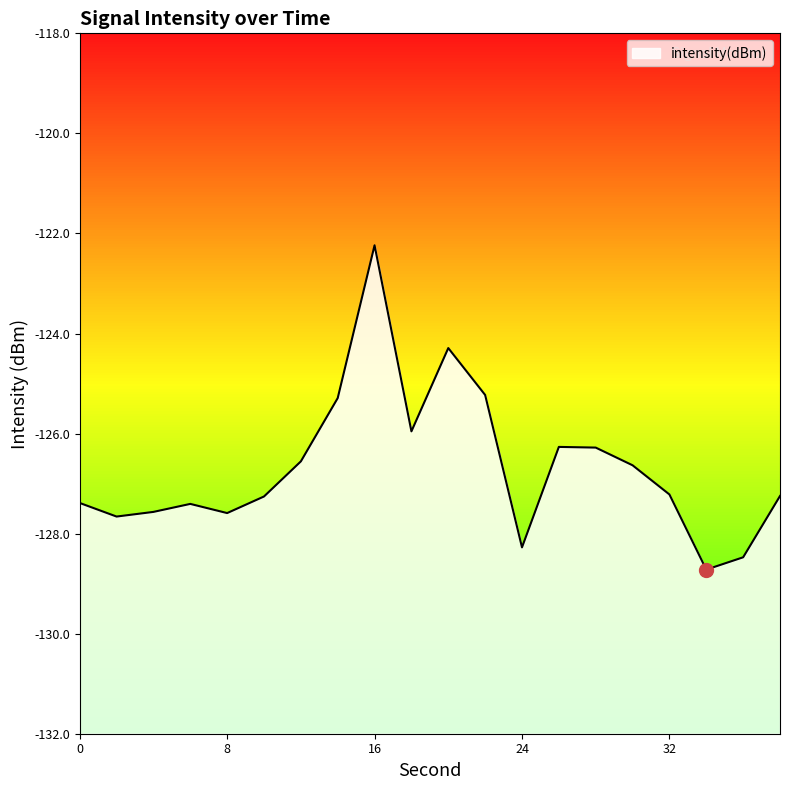

Rank the categories by value from highest to lowest.

16, 20, 22, 14, 18, 26, 28, 12, 30, 32, 38, 10, 0, 6, 4, 8, 2, 24, 36, 34